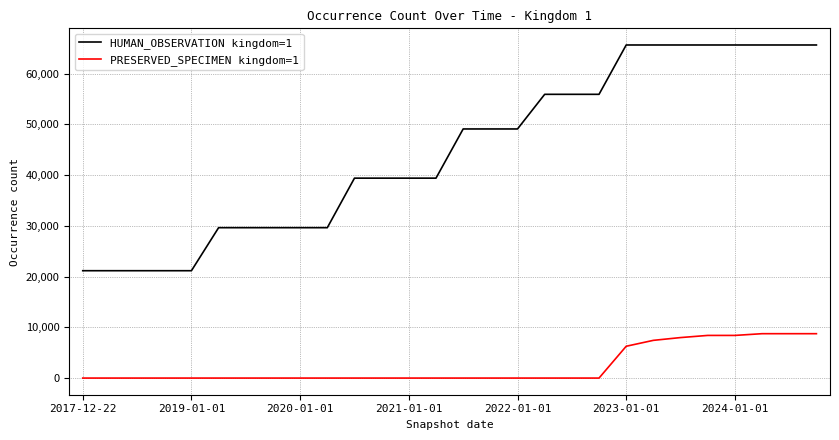

Which series has the largest total across all categories?

HUMAN_OBSERVATION kingdom=1